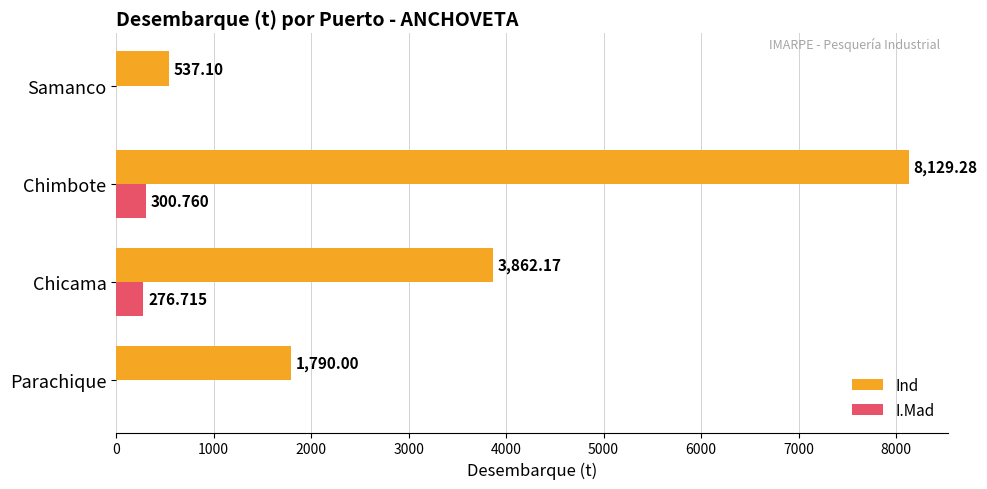

At which category does the chart reach its peak across all series?

Chimbote